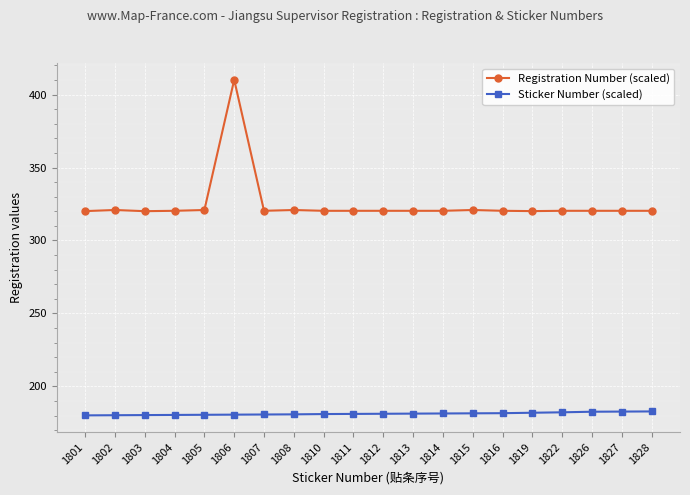

The Sticker Number (scaled) series shows 70.9 at 1816. True or false?

False